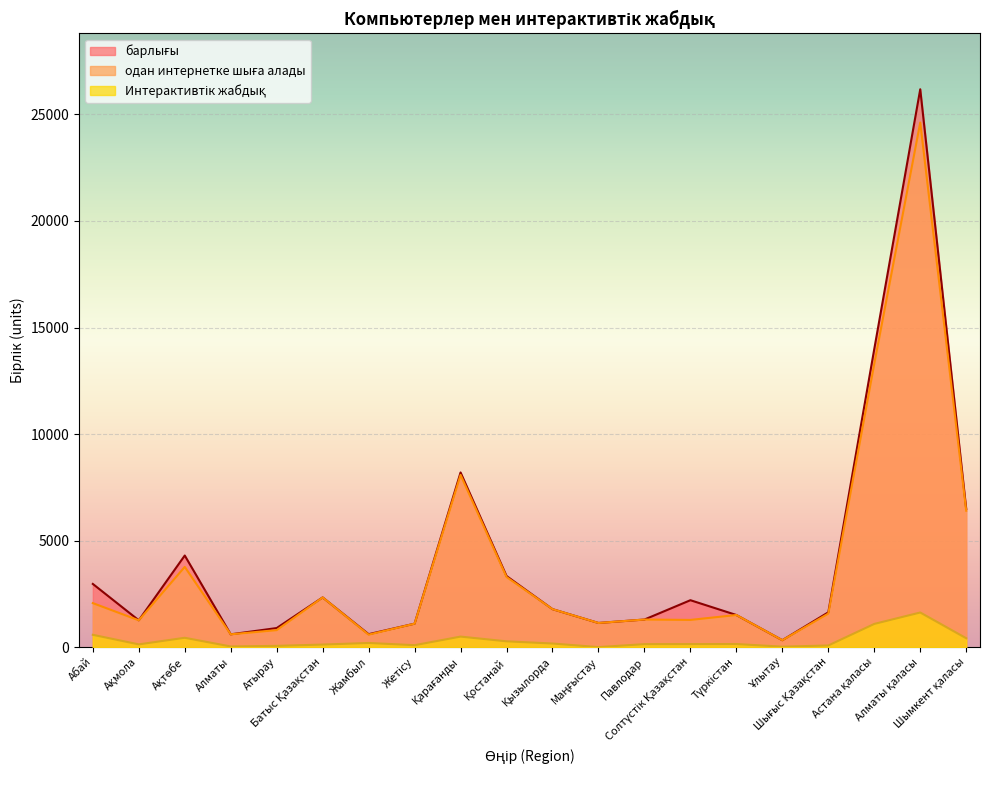

At which category is the sum across all series the highest?

Алматы қаласы